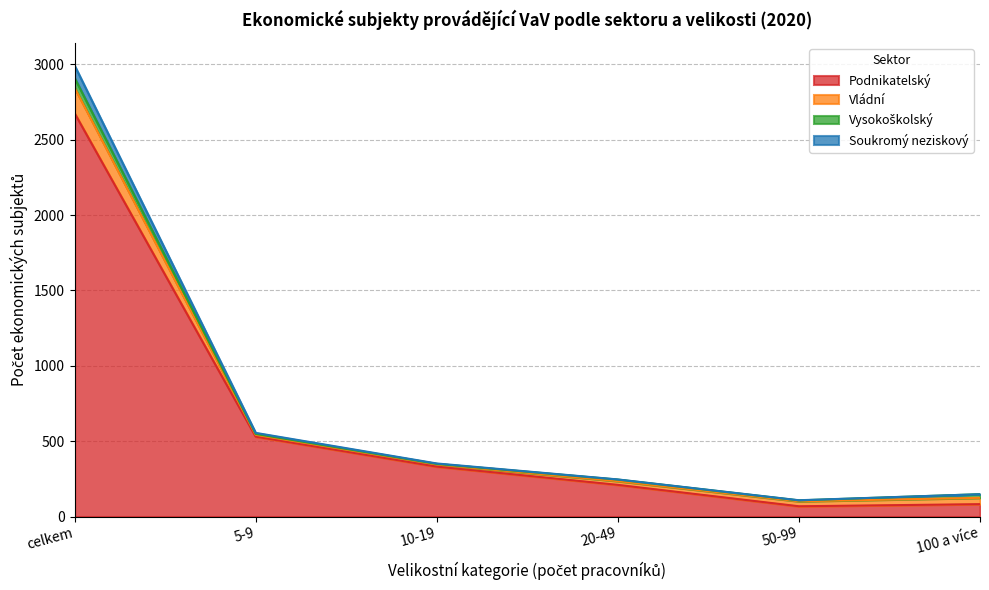

True or false: Podnikatelský has a value of 204 at 10-19.

False